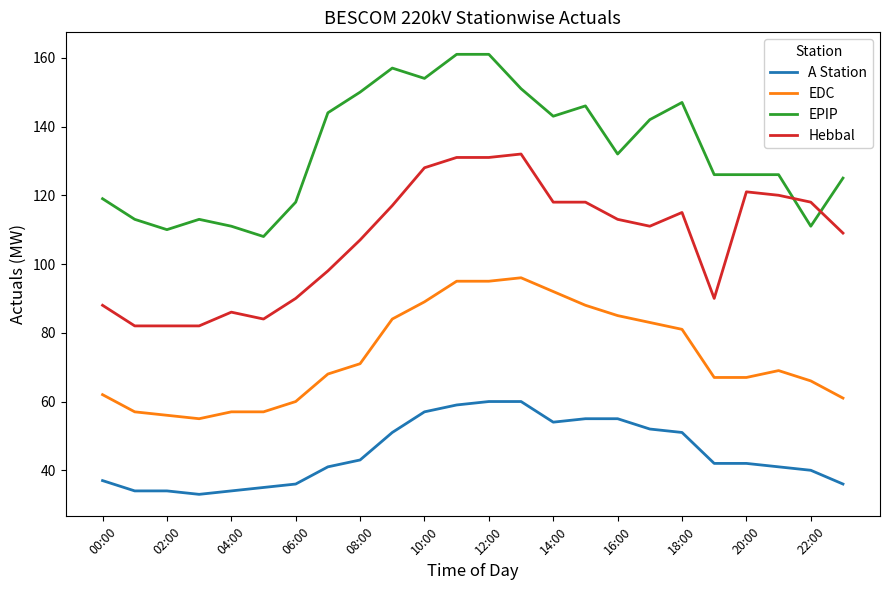

Which series has the largest total across all categories?

EPIP